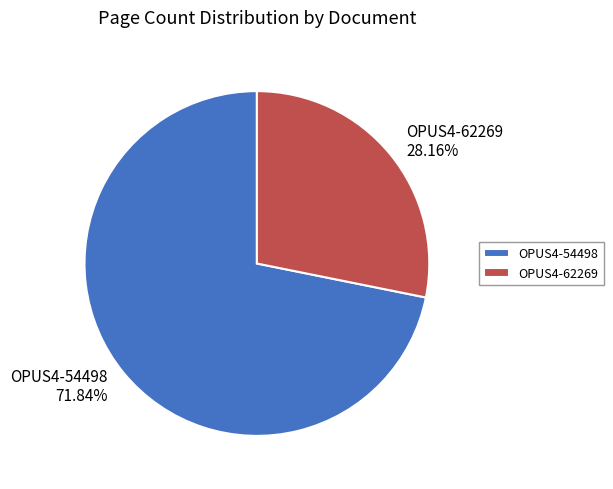

Count the number of slices in the pie.

2